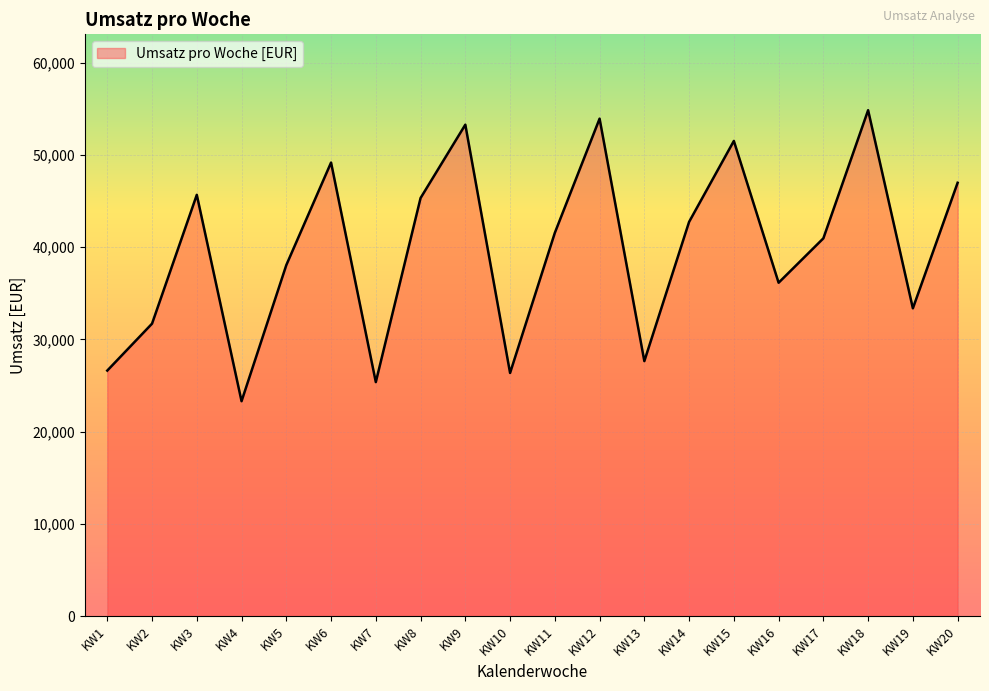

Which label corresponds to the largest value in the chart?

KW18